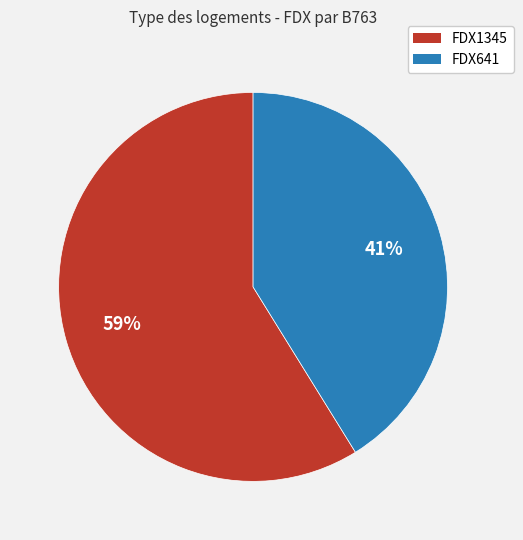

How many slices are in this pie chart?

2